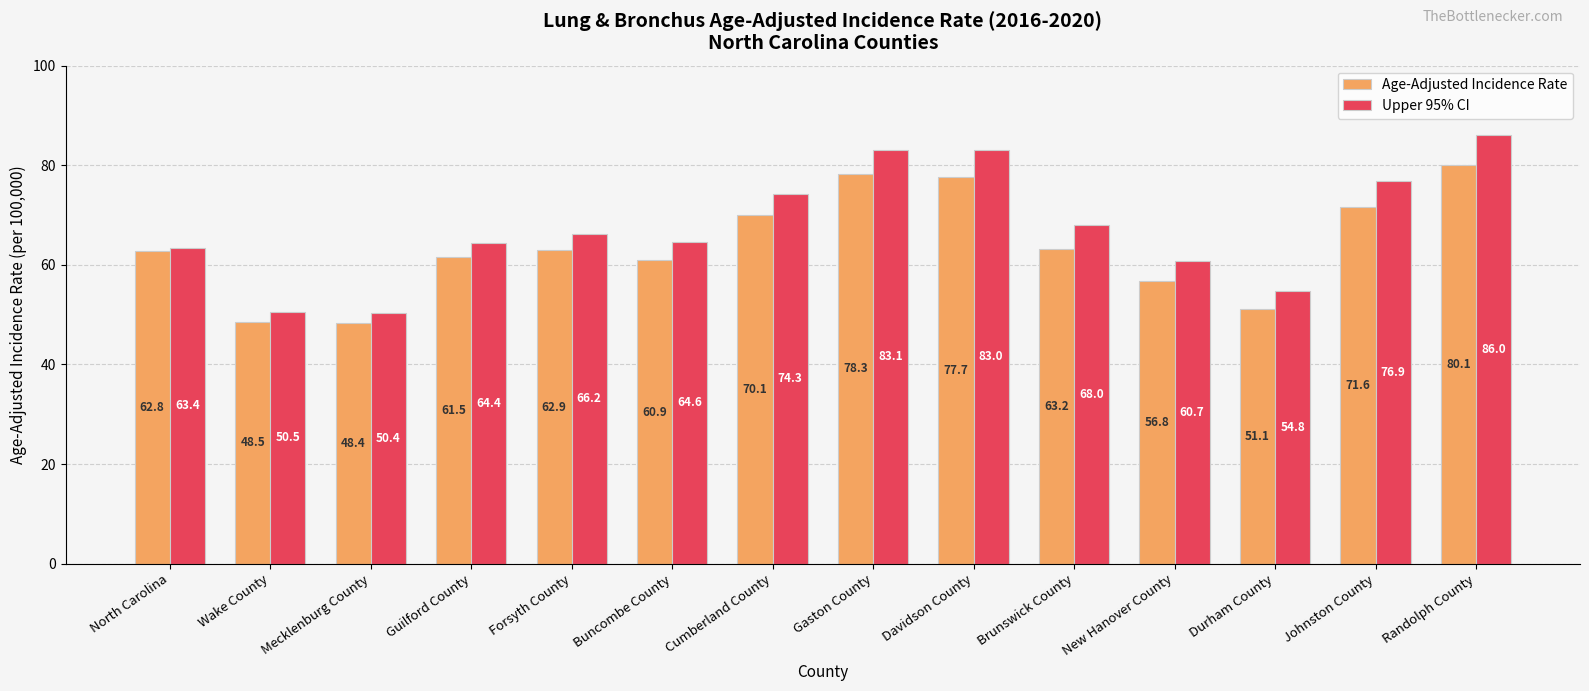

What position from the right is Brunswick County?

5